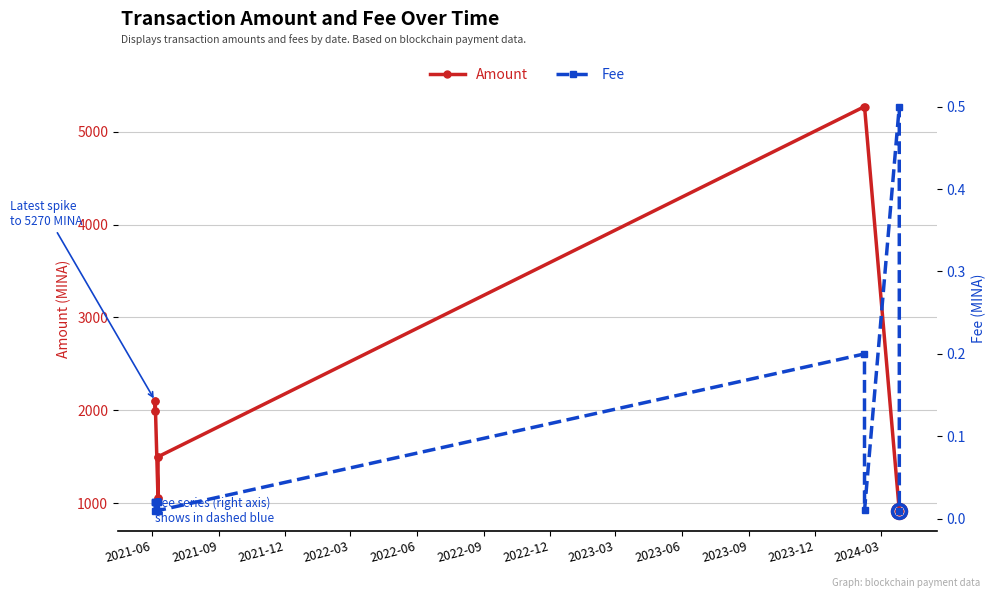

True or false: Amount has more than 1 interior local peaks.

True